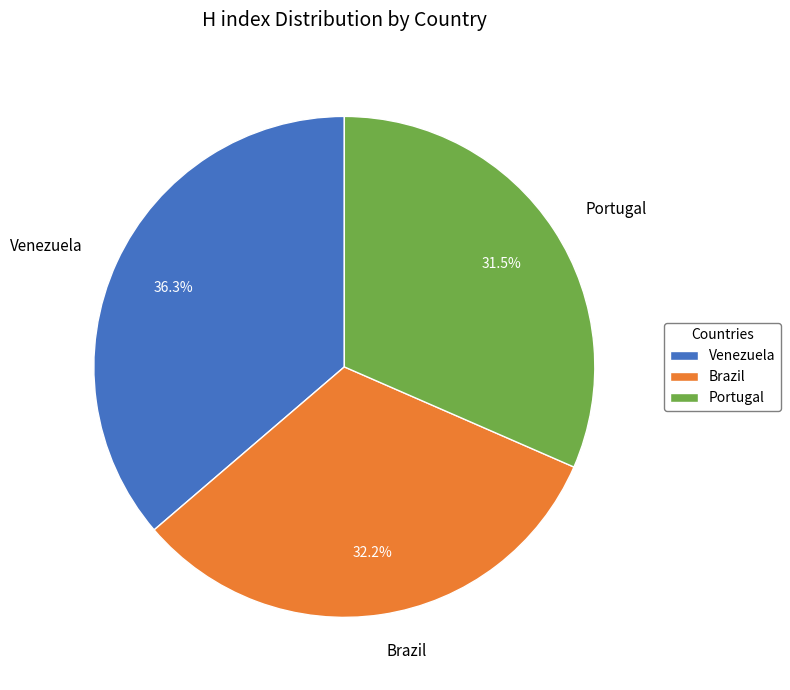

Between Portugal and Venezuela, which is larger?

Venezuela